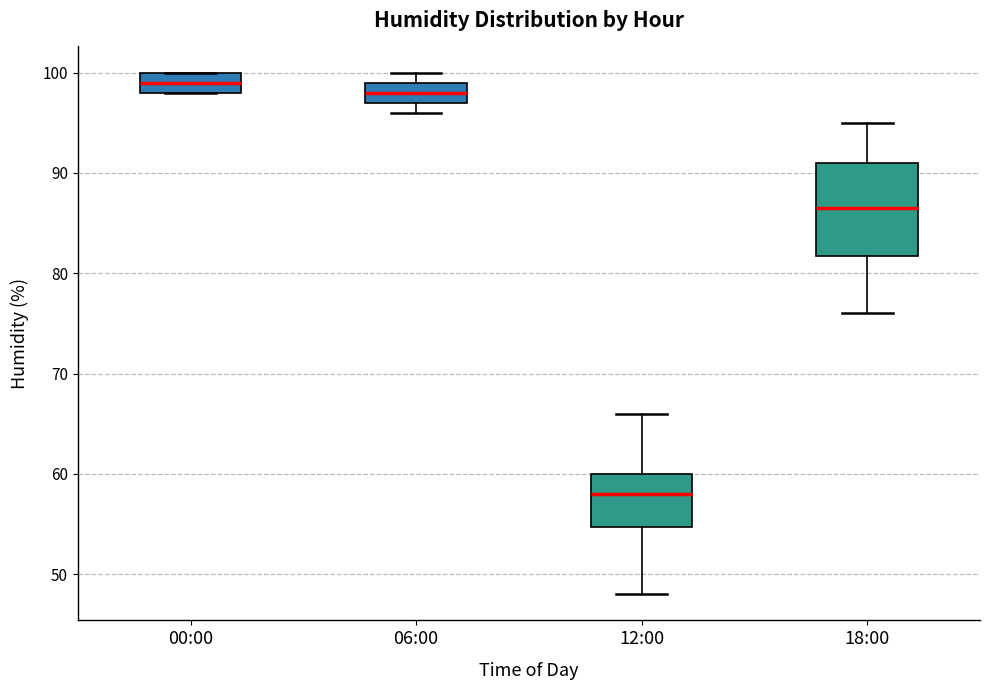

Reading left to right, read every box against the y-axis: the position of its median line, the range the box covers, and the ends of its whiskers. The values are not printed on the chart, so give them approximately, as read against the axis.

00:00: median 99, box 98 to 100, whiskers 98 to 100
06:00: median 98, box 97 to 99, whiskers 96 to 100
12:00: median 58, box 55 to 60, whiskers 48 to 66
18:00: median 87, box 82 to 91, whiskers 76 to 95